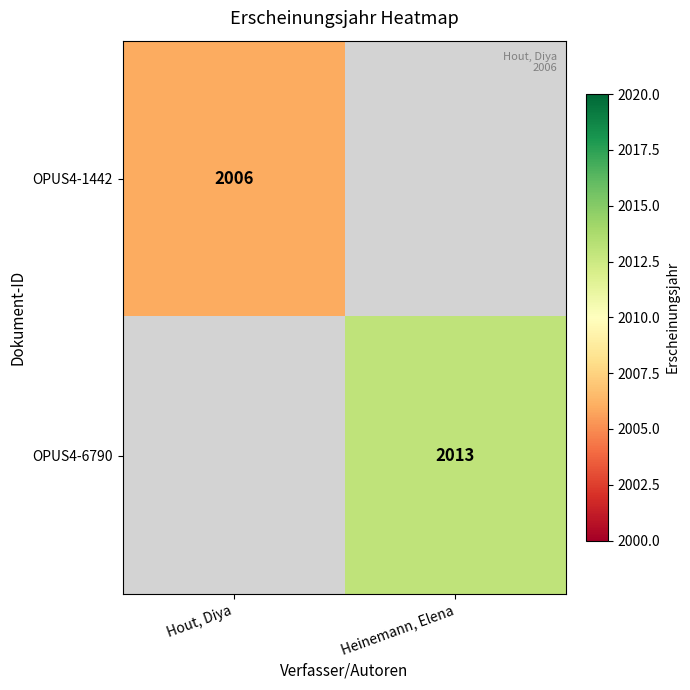

The value of OPUS4-1442 at Hout, Diya is 2006. True or false?

True